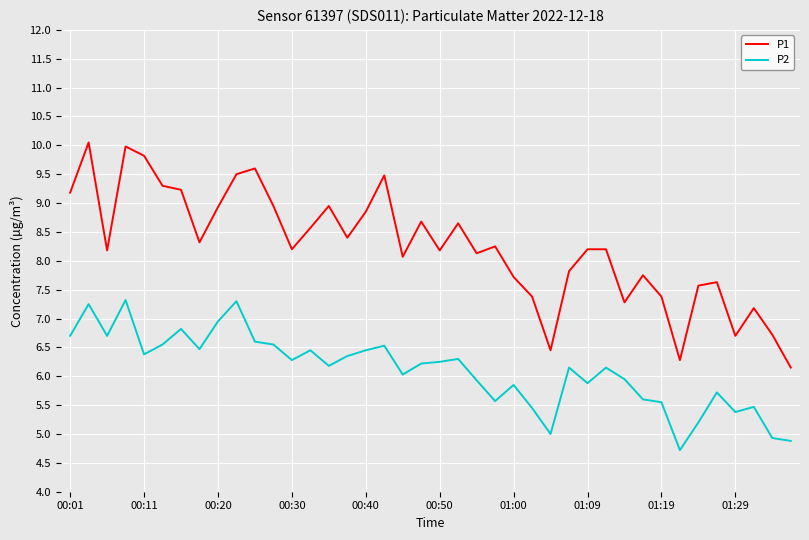

What is the smallest value displayed?

4.7